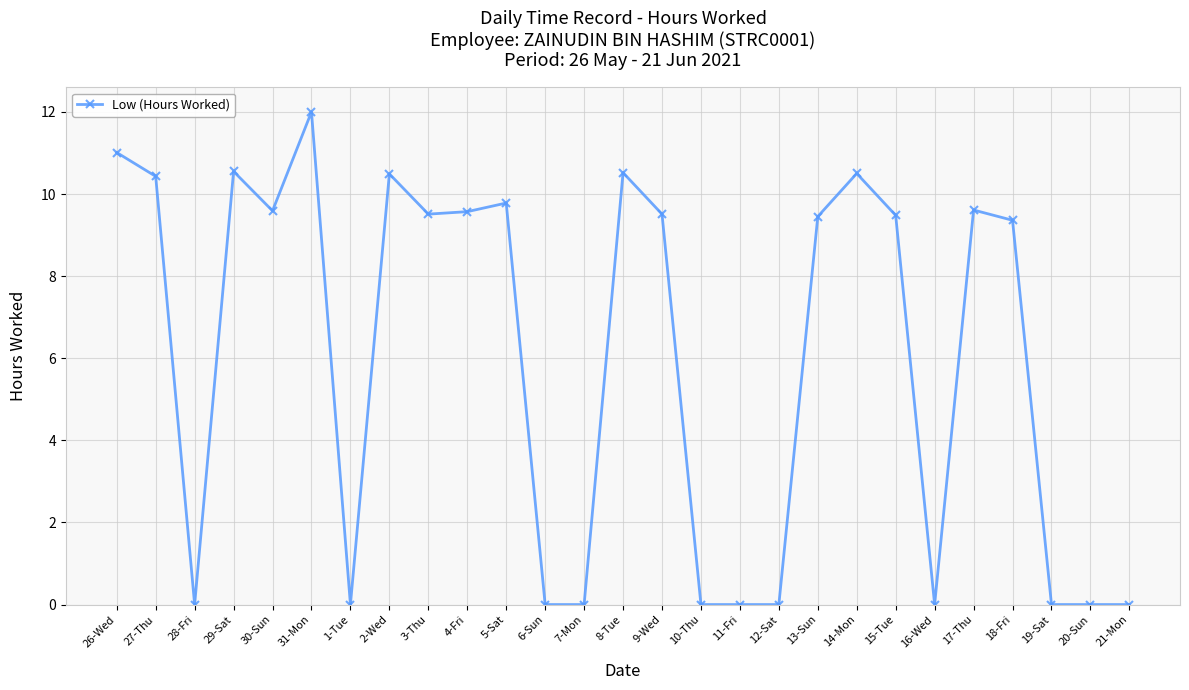

What position from the left is 27-Thu?

2